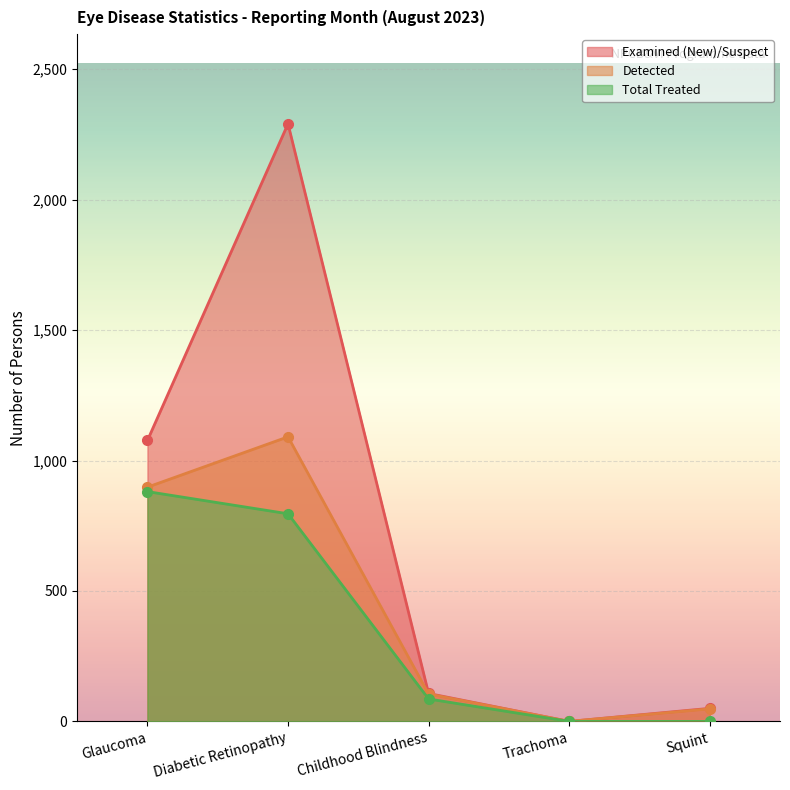

What position from the right is Squint?

1